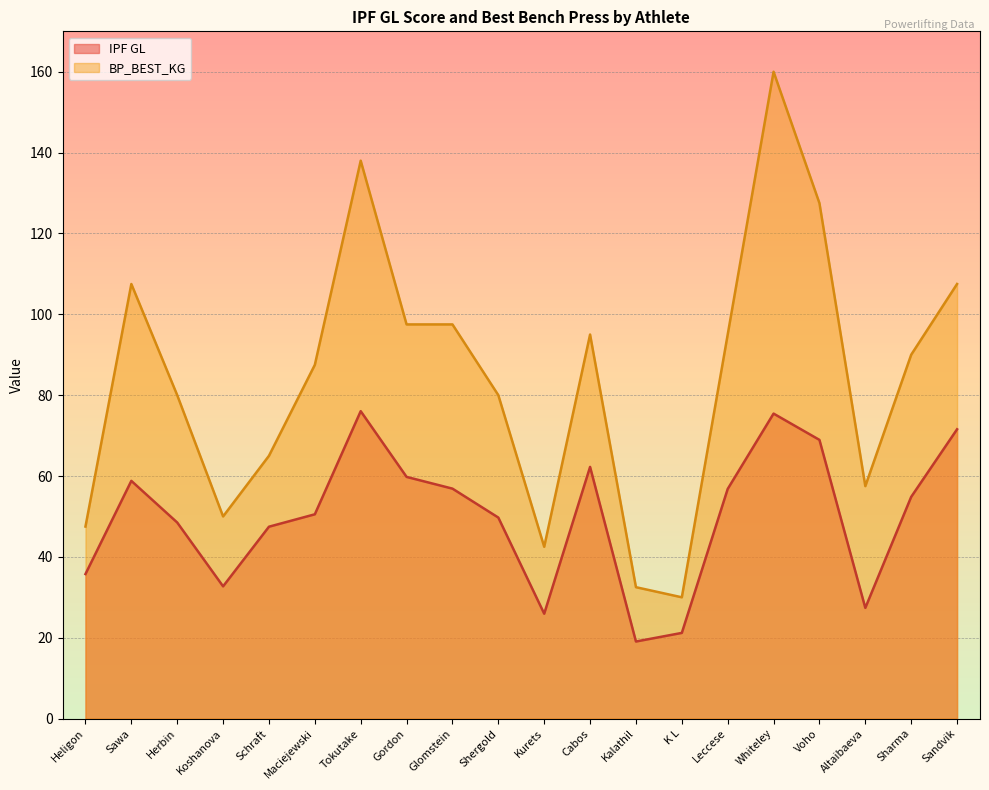

What is the sum of all BP_BEST_KG values?

1688.0